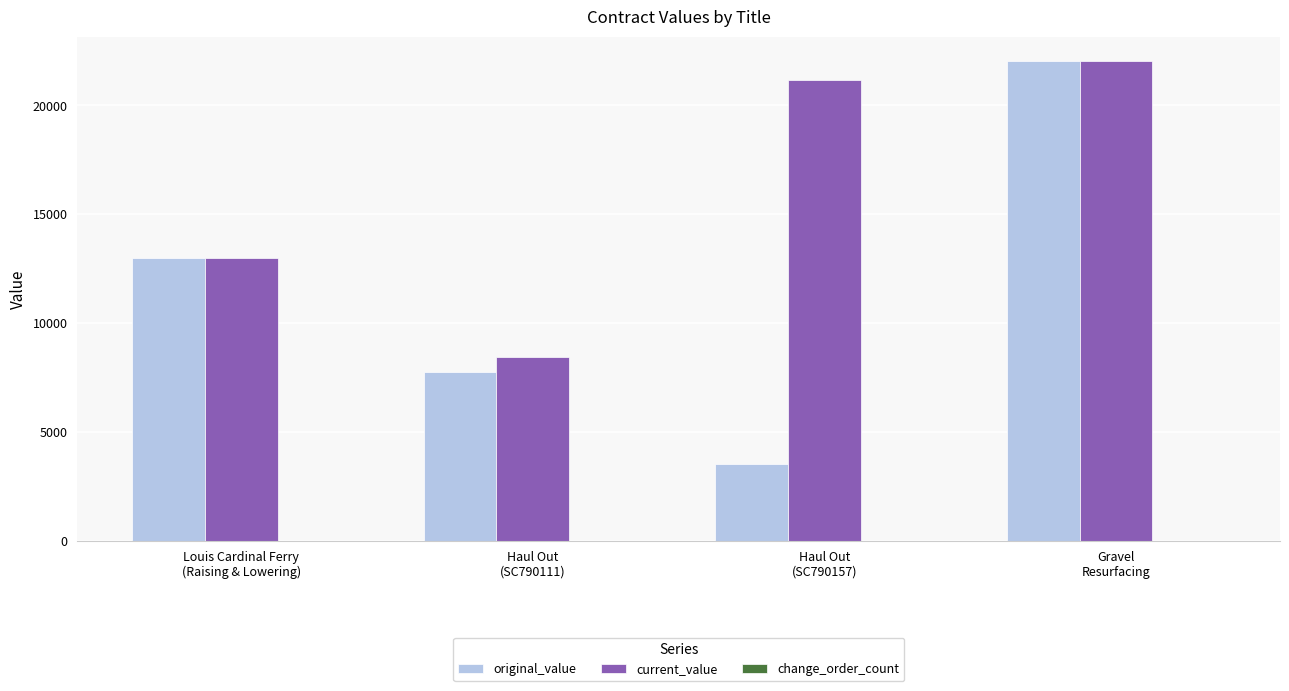

What is the maximum value for original_value?

22050.0